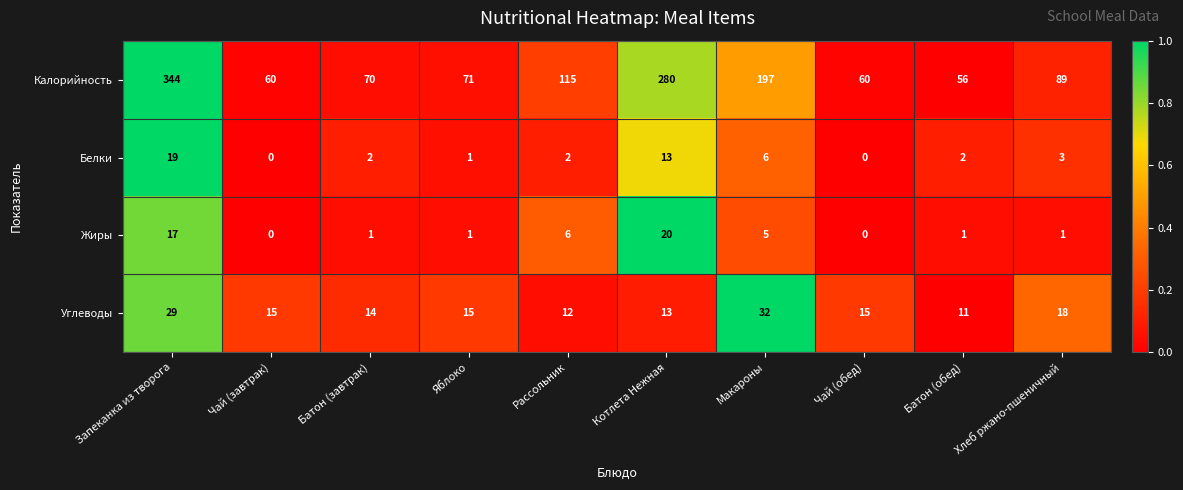

What is the average value of the Углеводы series?

17